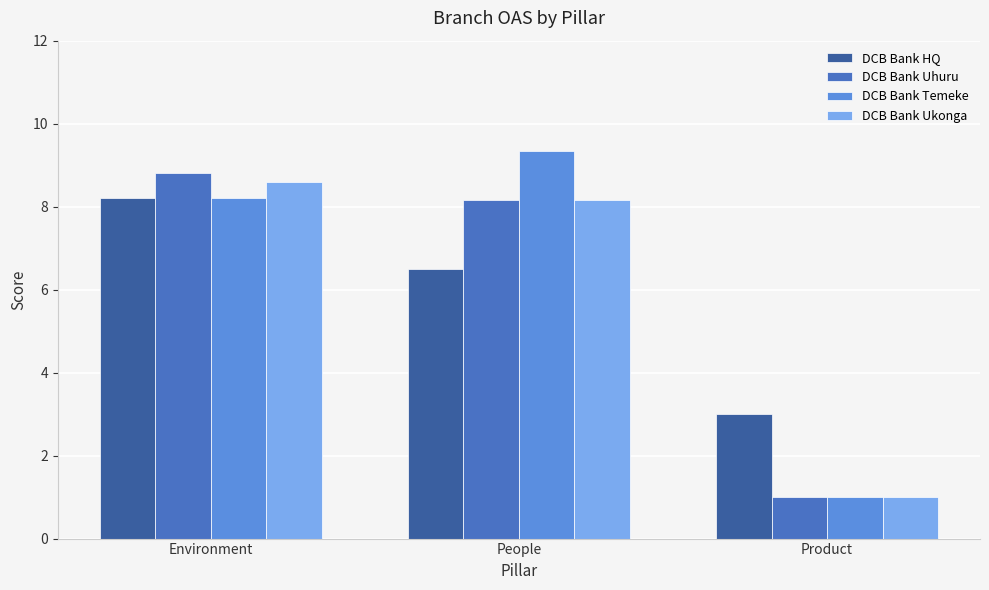

What are all the series names shown in the legend?

DCB Bank HQ, DCB Bank Uhuru, DCB Bank Temeke, DCB Bank Ukonga